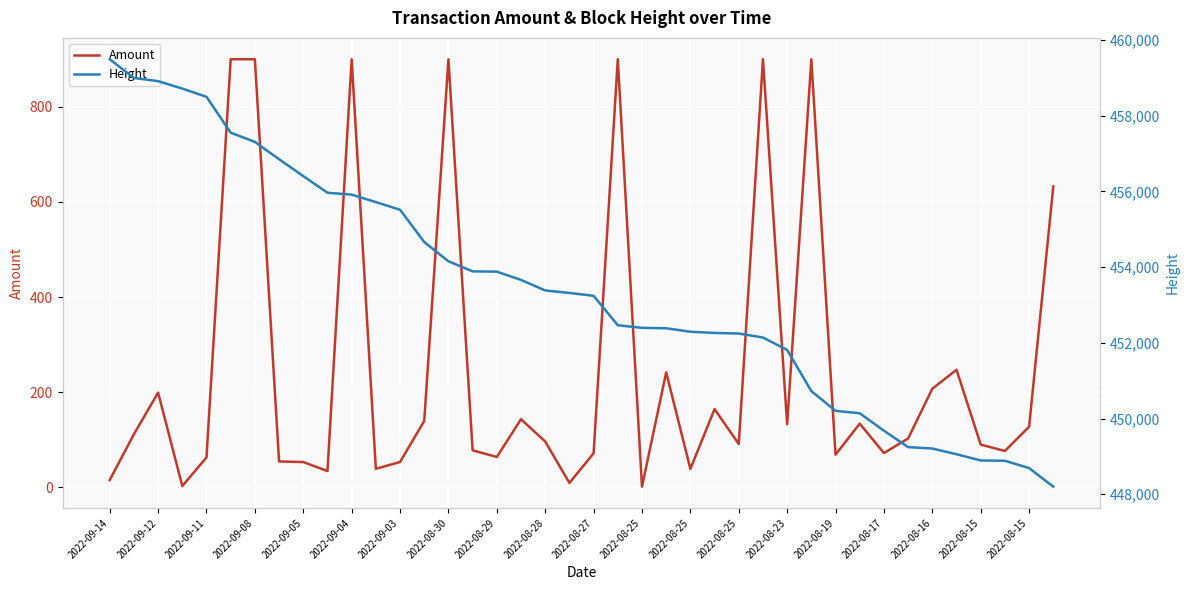

What is the approximate value of Height at 2022-08-15?

448892.0